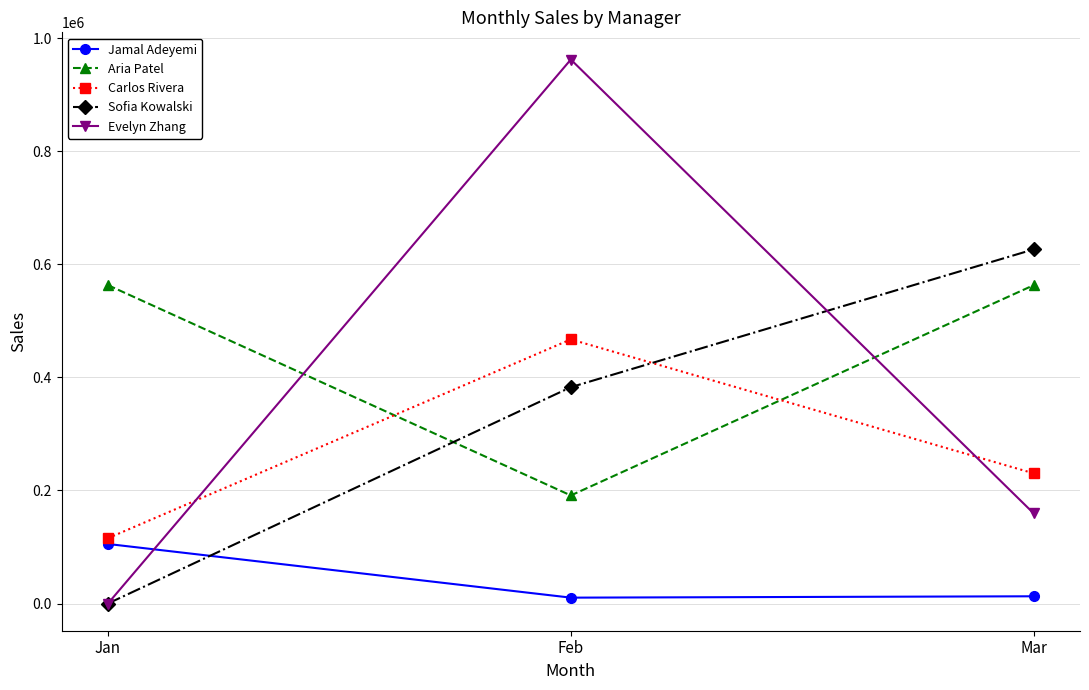

At which category is the sum across all series the highest?

Feb